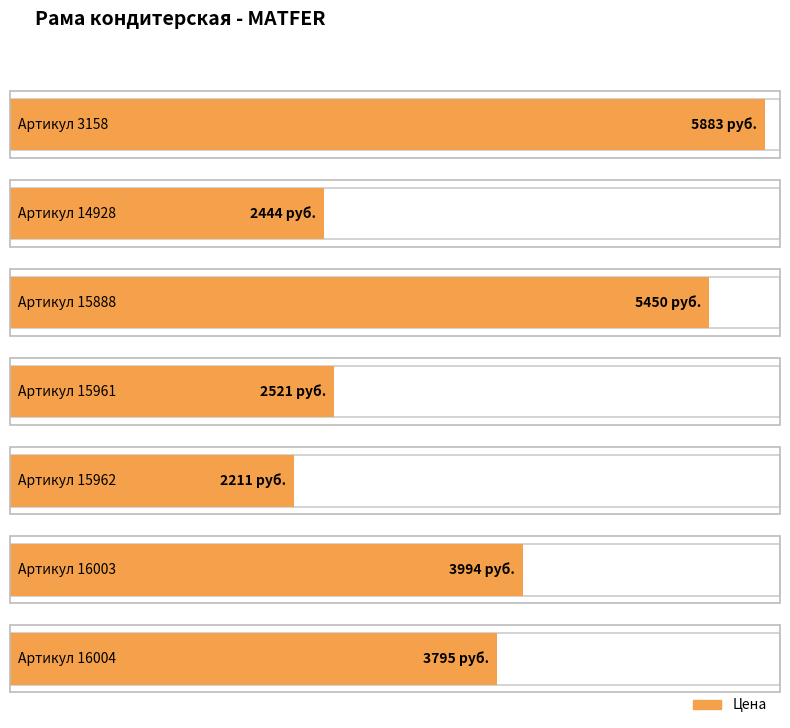

What is the change in value from 15961 to 16004?

+1274